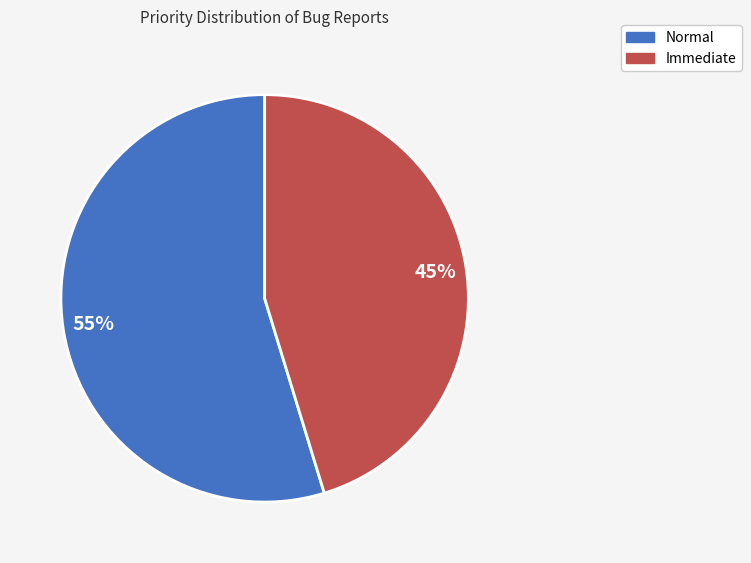

How many slices are in this pie chart?

2